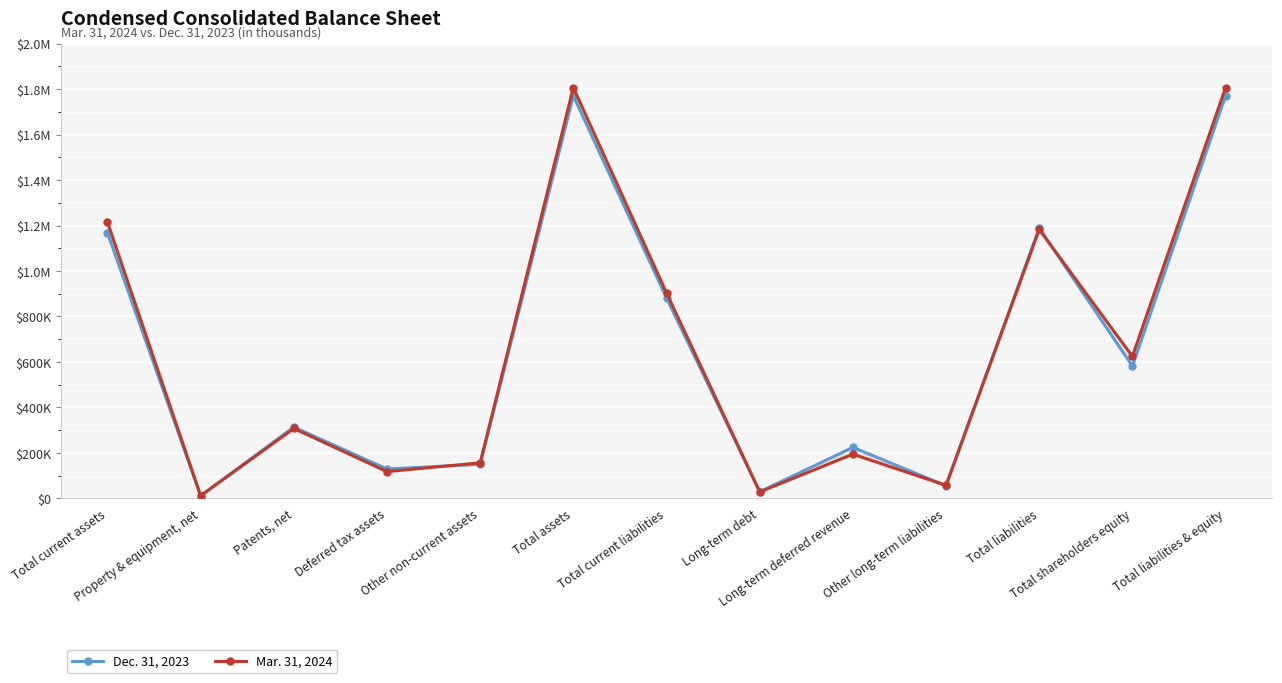

At which category does Mar. 31, 2024 reach its first local peak?

Patents, net